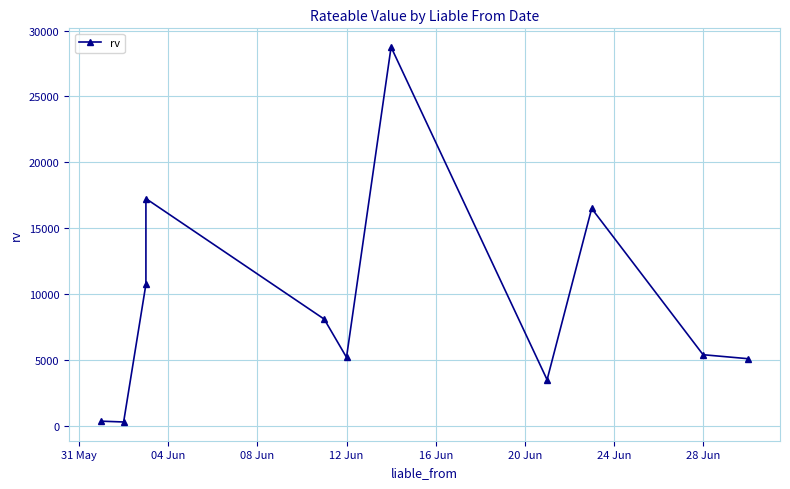

How many lines are shown in the chart?

1